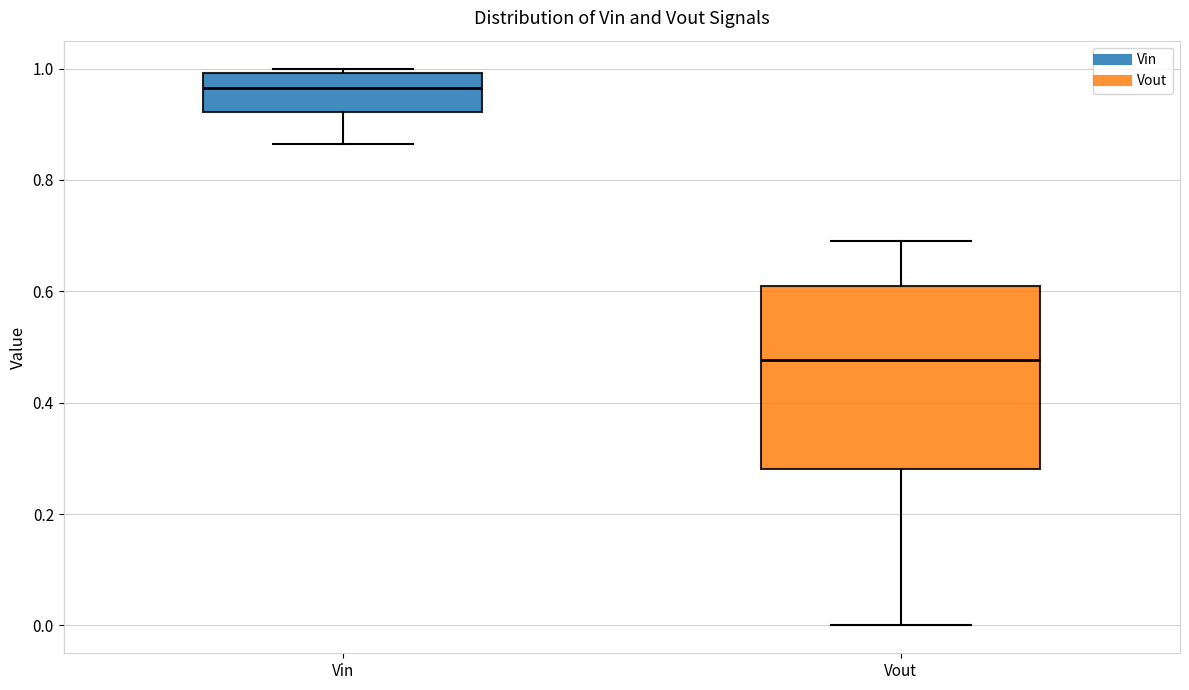

Where does the upper whisker of the box for Vout end on the y-axis? The values are not printed on the chart, so give them approximately, as read against the axis.

0.68